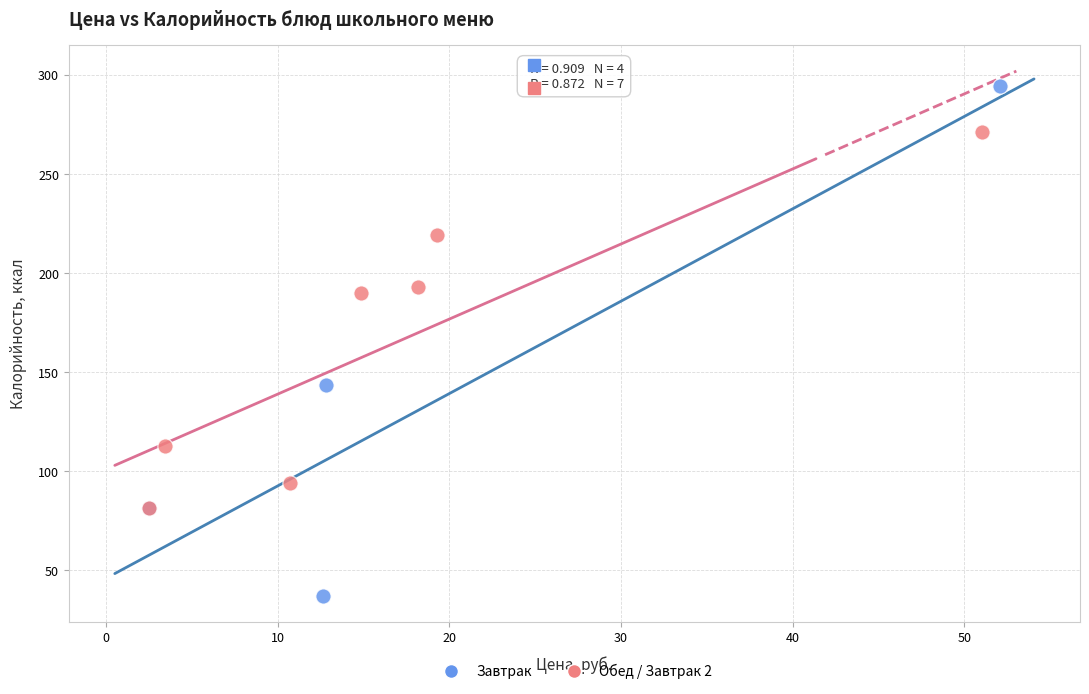

Which series contains the highest Y value?

Завтрак